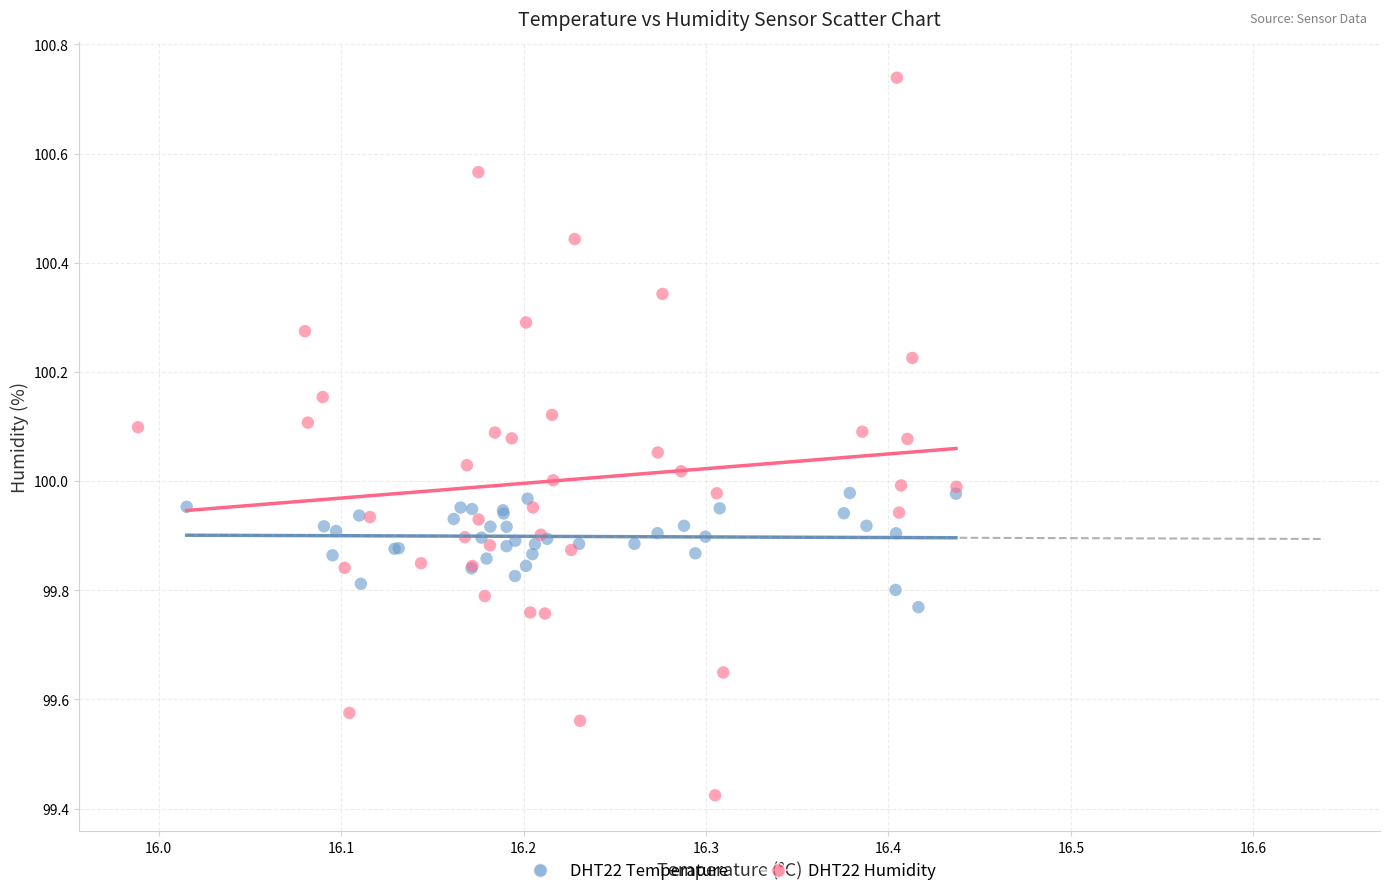

Which series reaches the minimum Y coordinate?

DHT22 Humidity